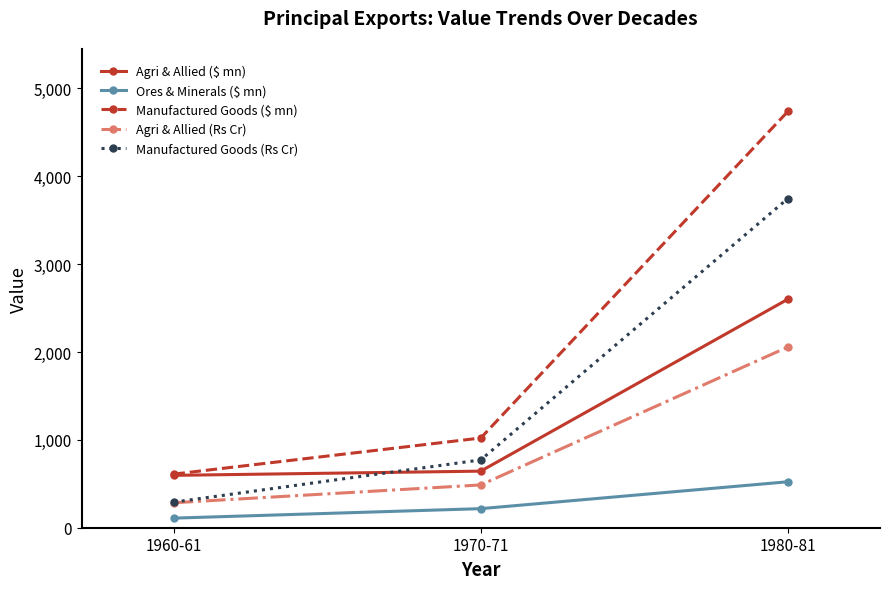

What is the label of the 2nd point from the right?

1970-71